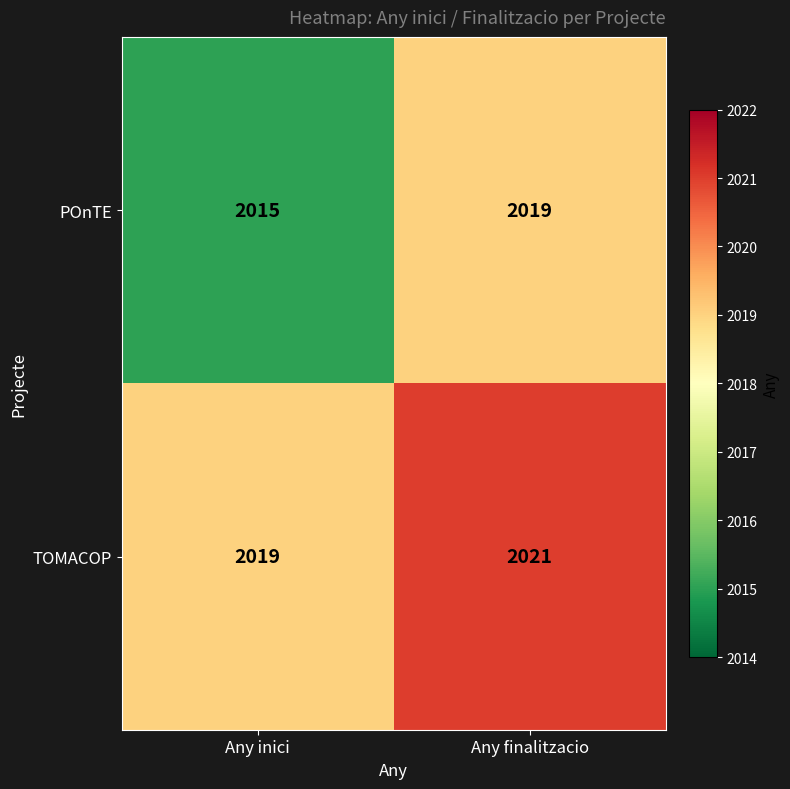

What is the sum of all TOMACOP values?

4040